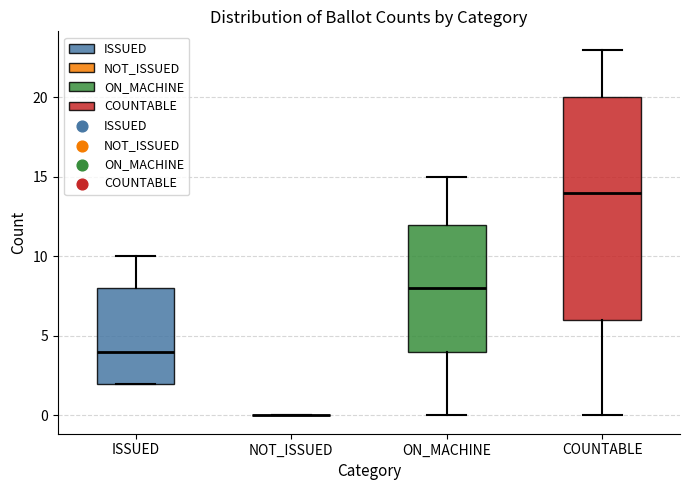

Reading left to right, read every box against the y-axis: the position of its median line, the range the box covers, and the ends of its whiskers. The values are not printed on the chart, so give them approximately, as read against the axis.

ISSUED: median 4, box 2 to 8, whiskers 2 to 10
NOT_ISSUED: box collapsed to a line at 0, whiskers 0 to 0
ON_MACHINE: median 8, box 4 to 12, whiskers 0 to 15
COUNTABLE: median 14, box 6 to 20, whiskers 0 to 23